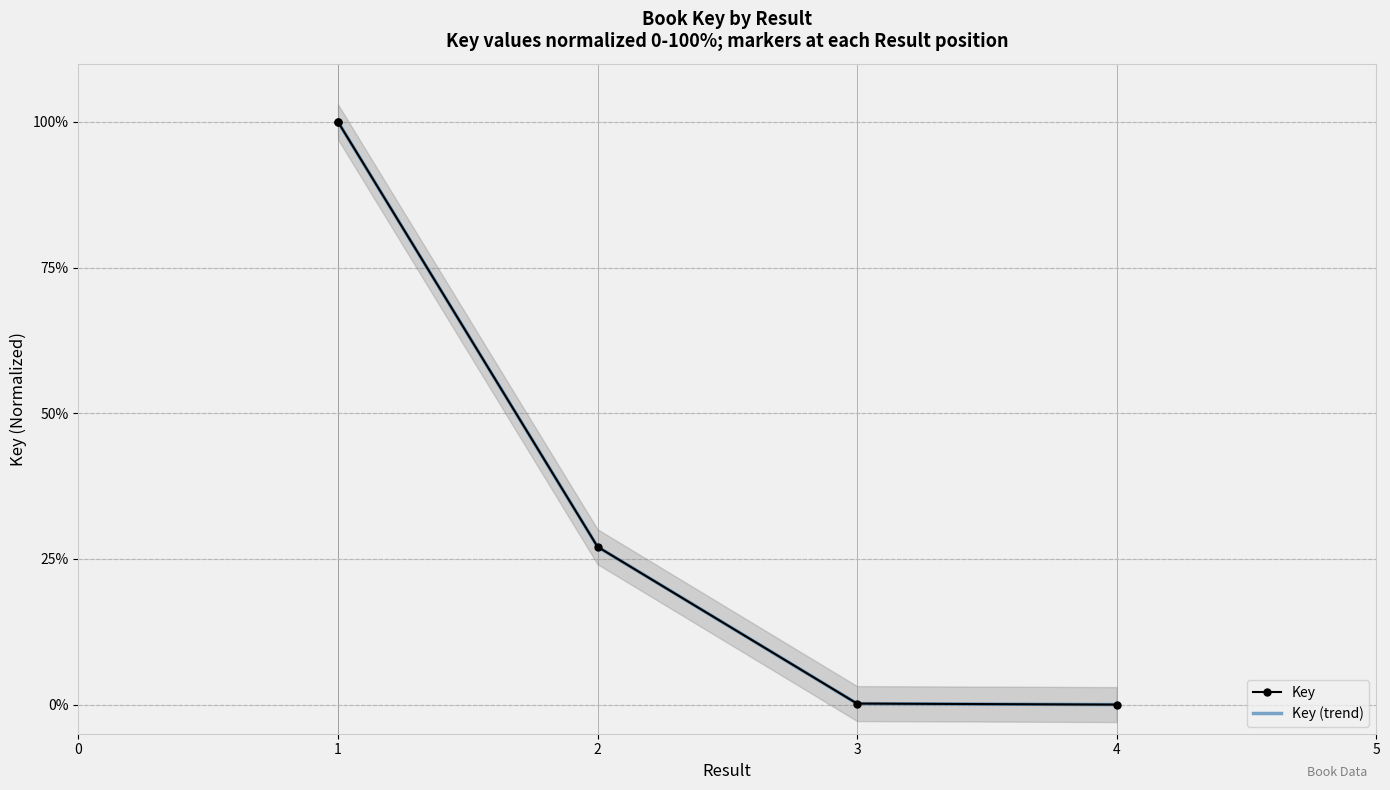

Which category has the lowest value in the Key (trend) series?

4